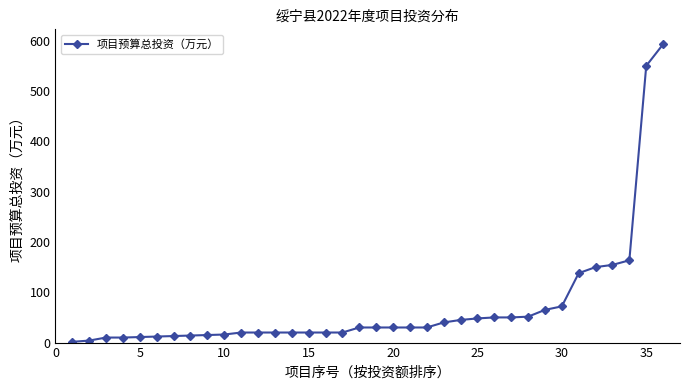

How many lines are shown in the chart?

1